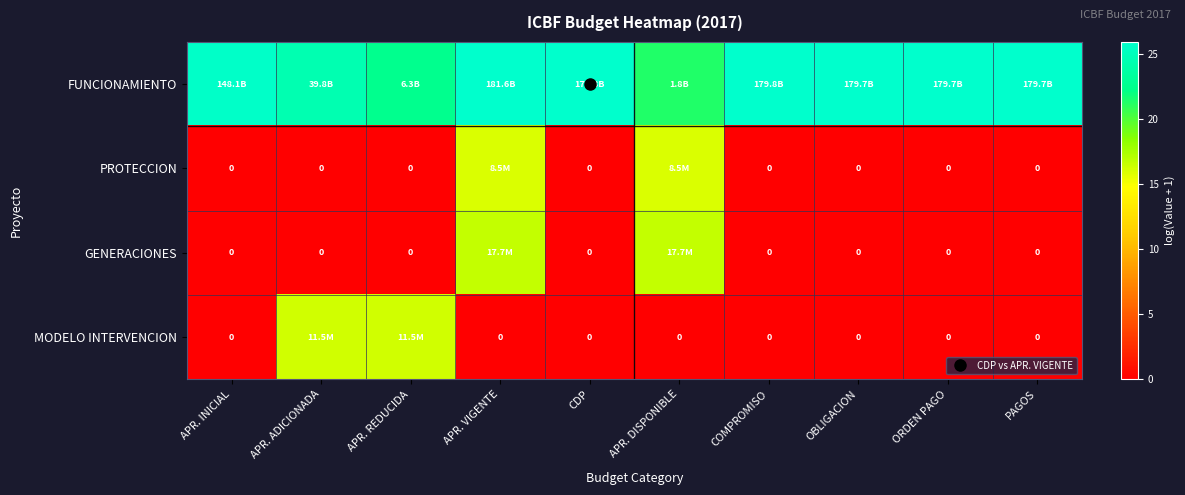

Is it true that PROTECCION equals 7.3 at COMPROMISO?

False